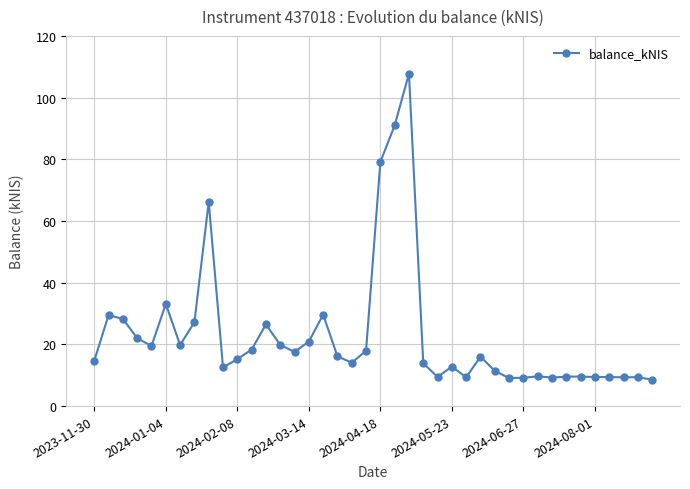

Does the chart display data point markers on the line(s)?

Yes